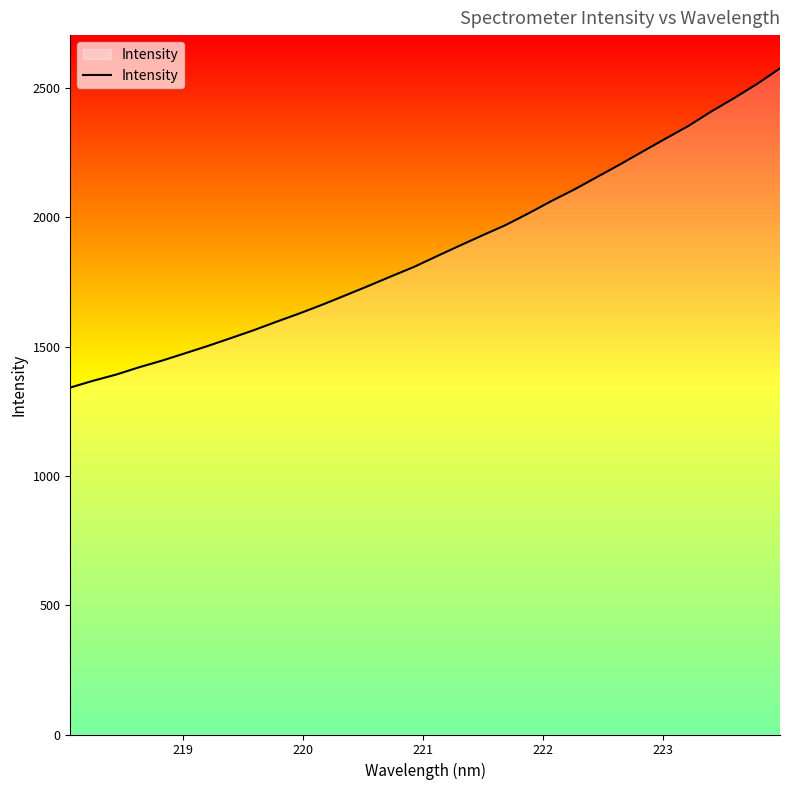

True or false: there are more than 0 points higher than both neighbors.

False